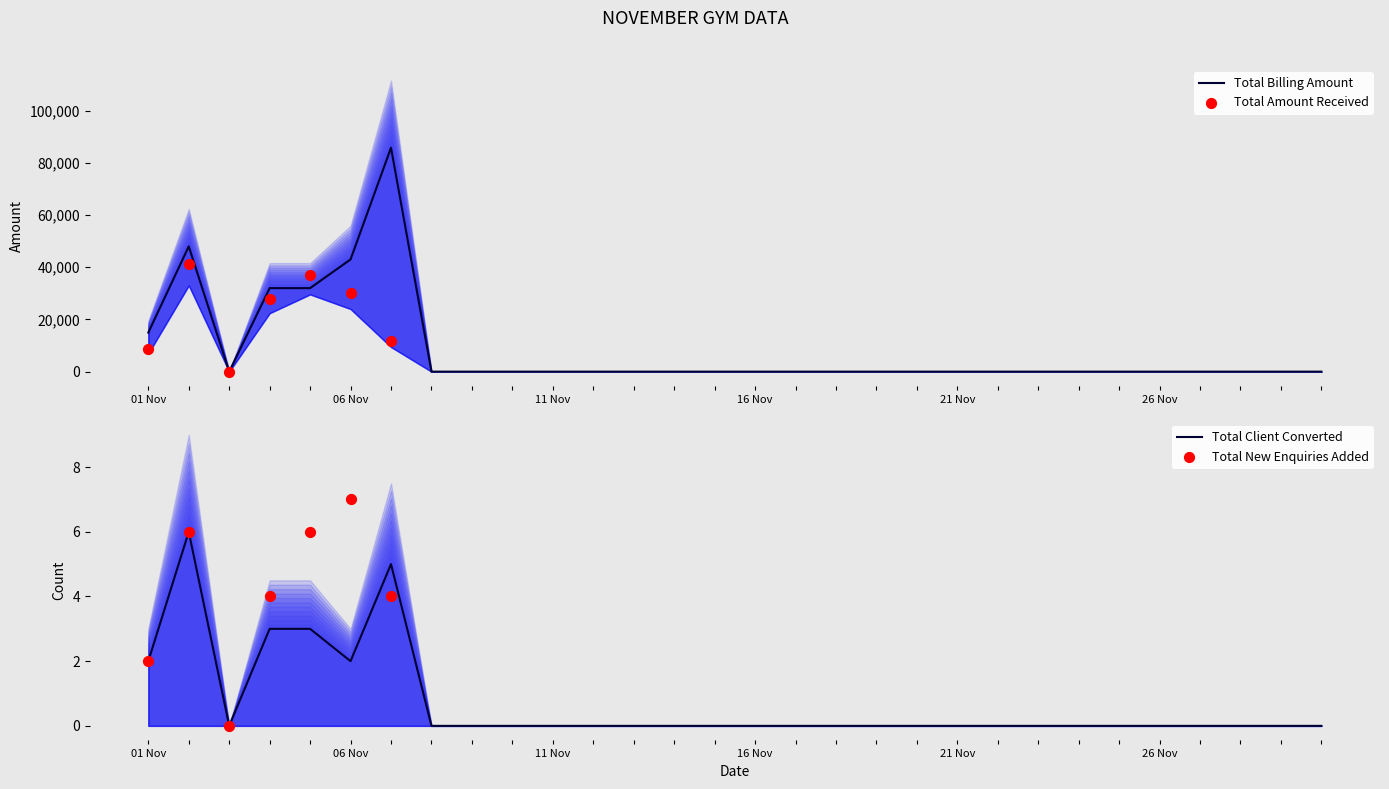

Which series contains the highest Y value?

Total Billing Amount